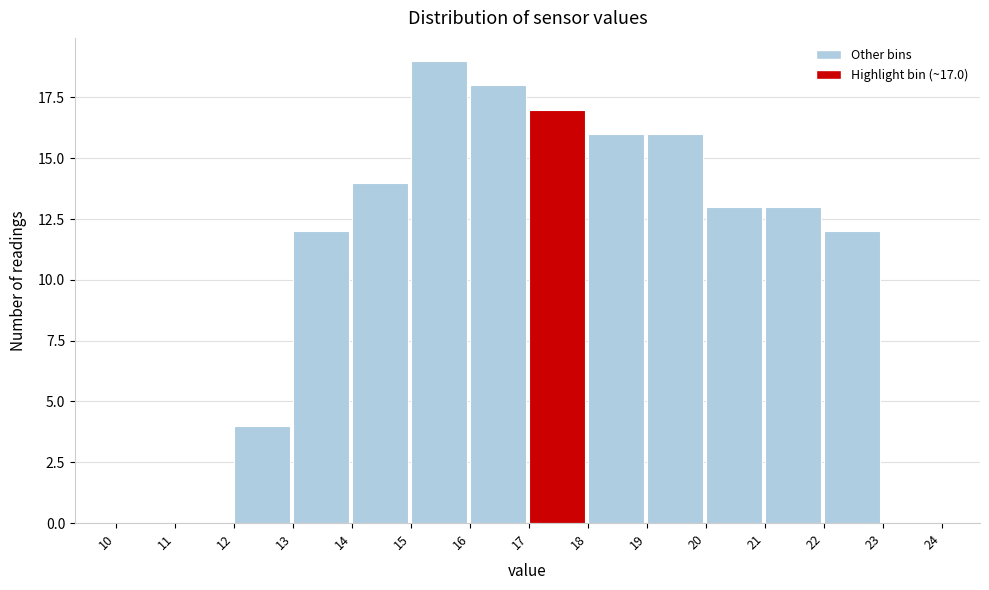

Which range on the x-axis has the tallest bar?

15 to 16